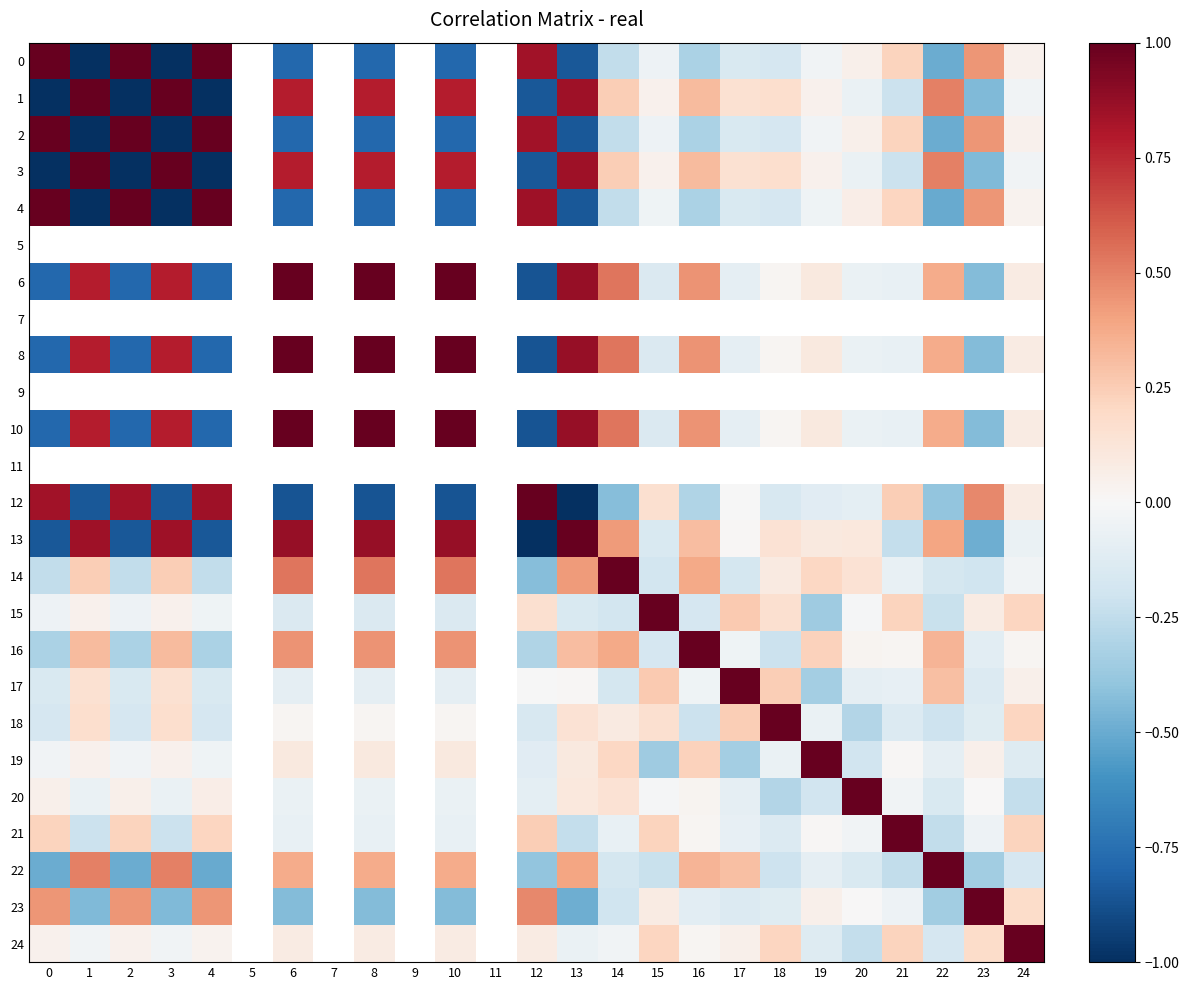

List the labels in order of row_4 value, largest first.

4, 0, 2, 5, 7, 9, 11, 12, 23, 21, 20, 24, 19, 15, 17, 18, 14, 16, 22, 6, 8, 10, 13, 1, 3